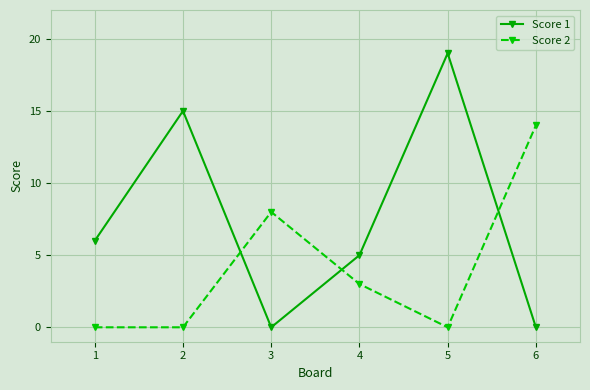

Where is Score 2 nearest to the value 7?

3